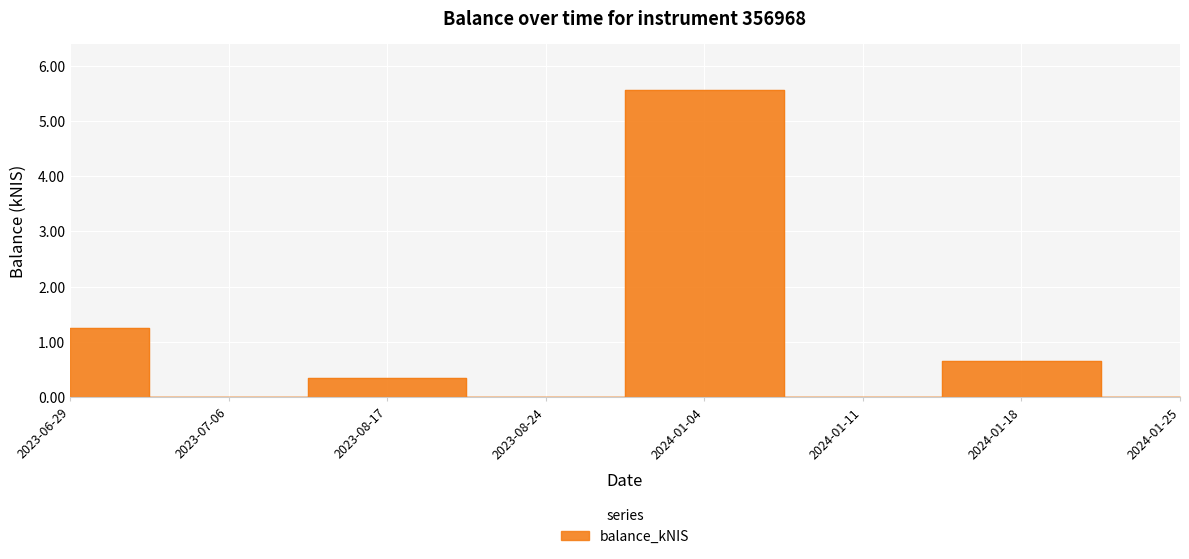

What is the value of the 3rd point from the left?

0.3